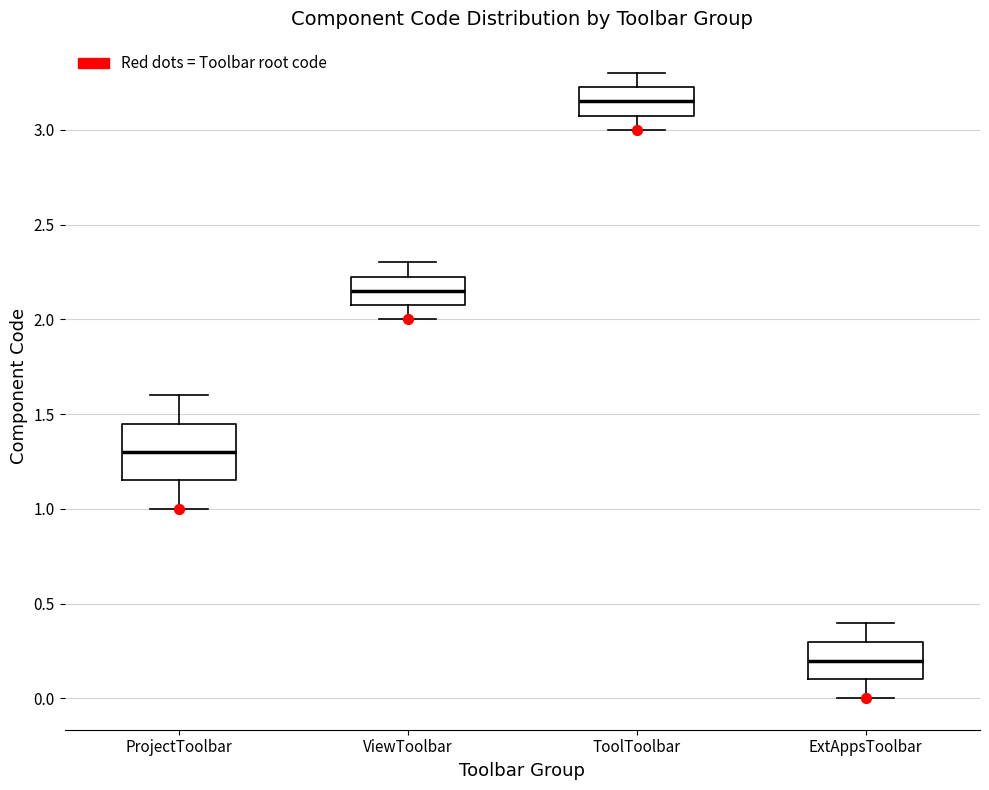

Where does the lower whisker of the box for ViewToolbar end on the y-axis? The values are not printed on the chart, so give them approximately, as read against the axis.

2.00